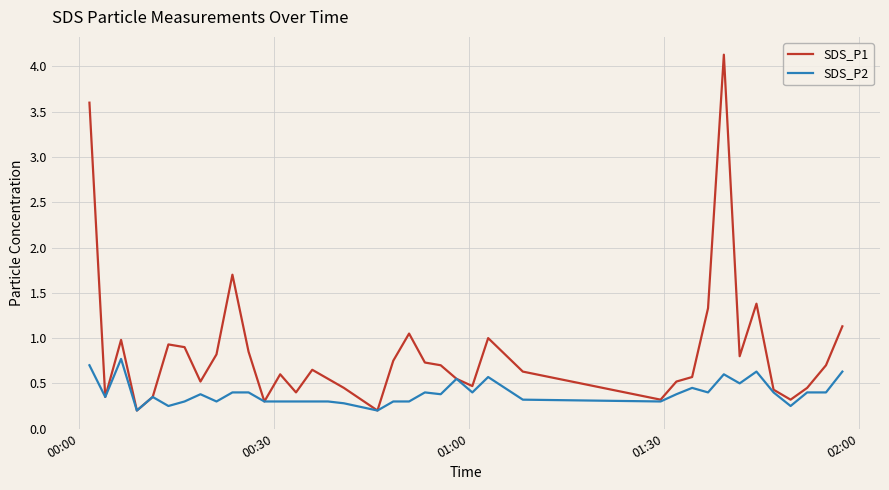

Which series has the largest range (max minus min)?

SDS_P1